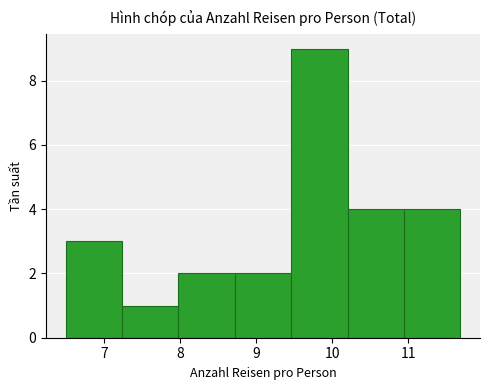

Which range on the x-axis has the tallest bar?

9.5 to 10.2